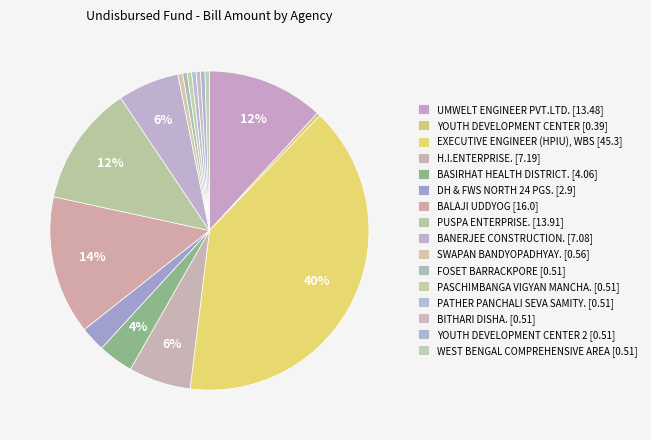

What is the change in value from BALAJI UDDYOG [16.0] to BANERJEE CONSTRUCTION. [7.08]?

-8.9